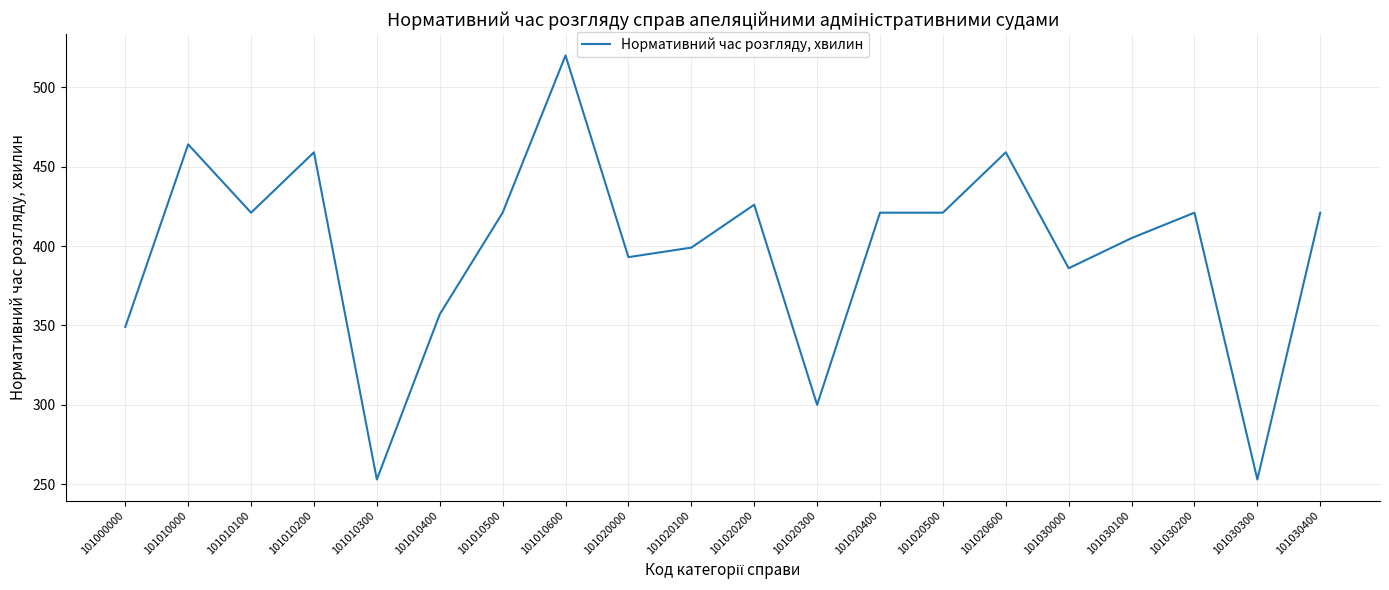

How many series are shown in this chart?

1